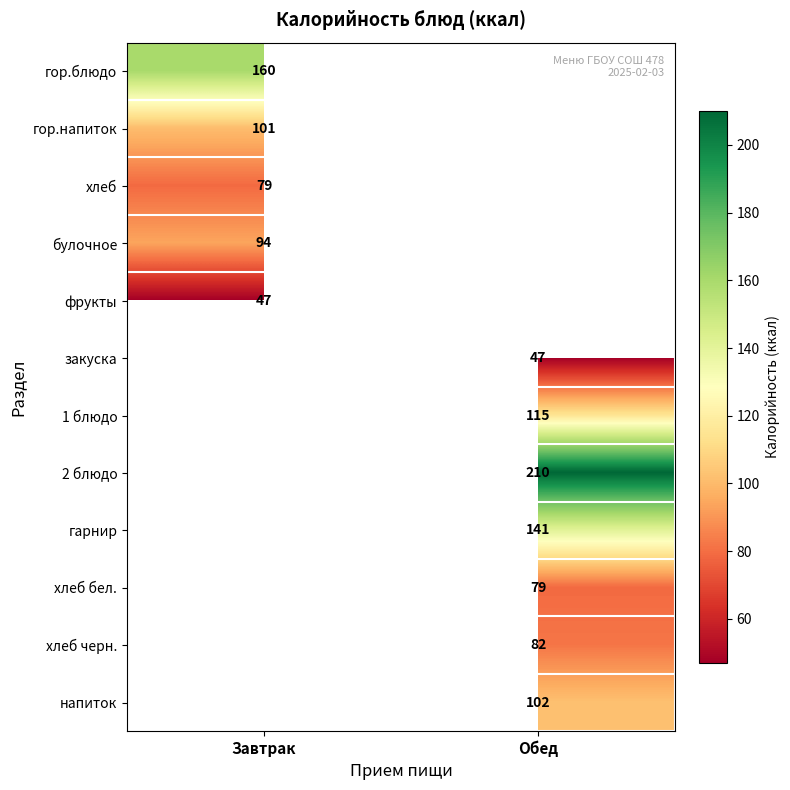

At which category does the chart reach its minimum across all series?

Завтрак